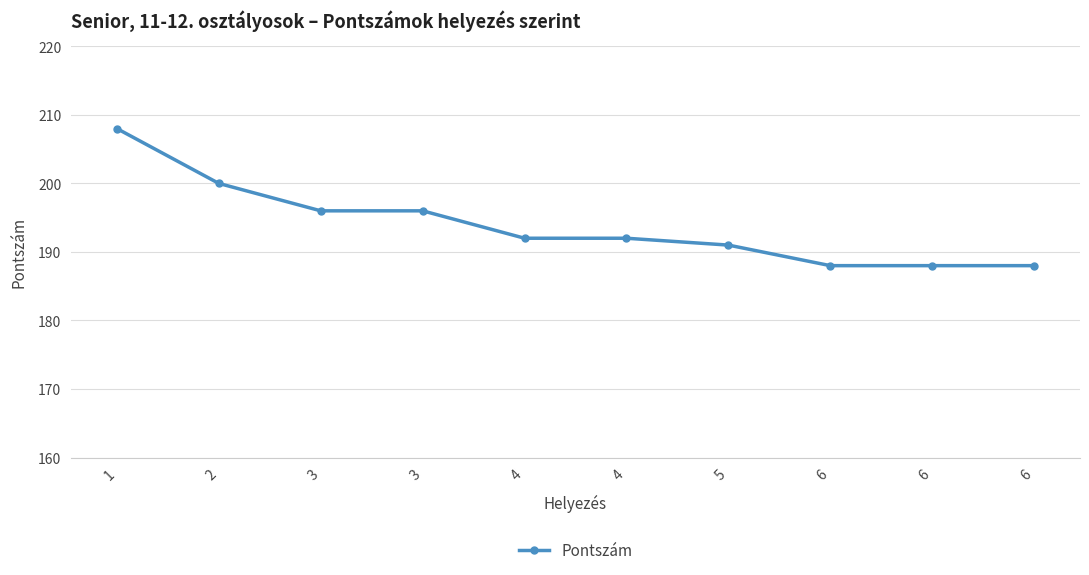

Count the values in the range 188 to 196.

8